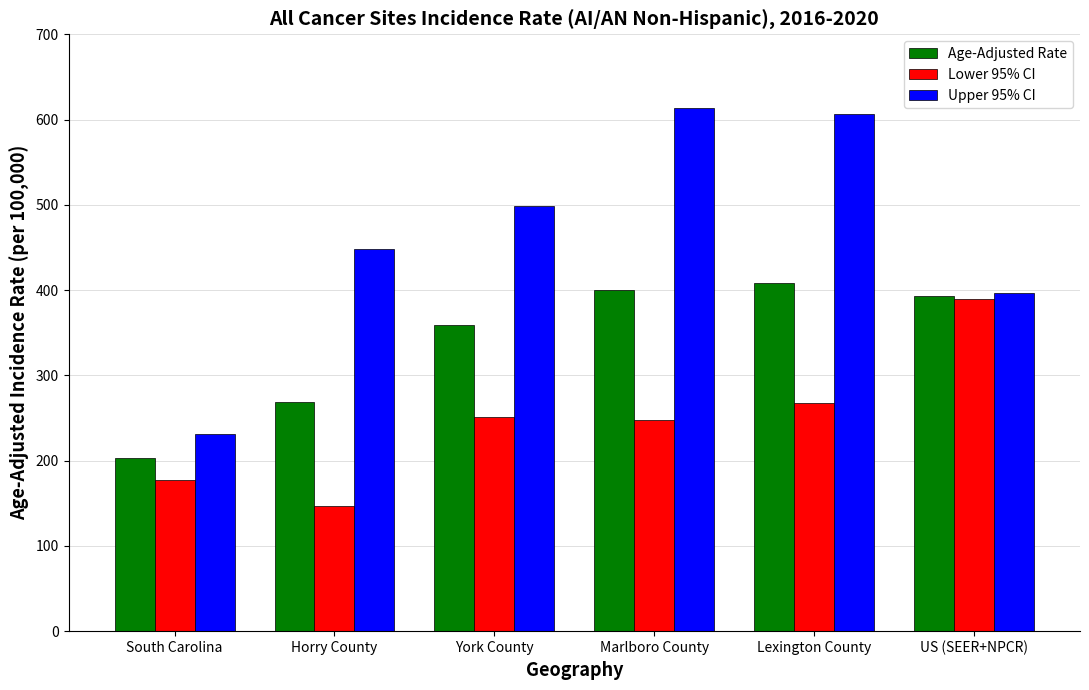

How many distinct data groups are displayed?

3